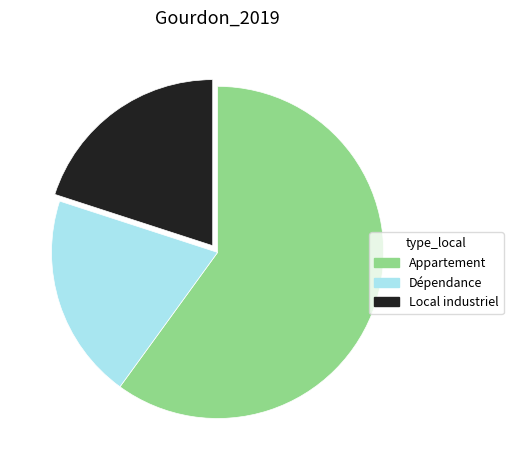

Is there any slice that represents more than half of the pie?

Yes